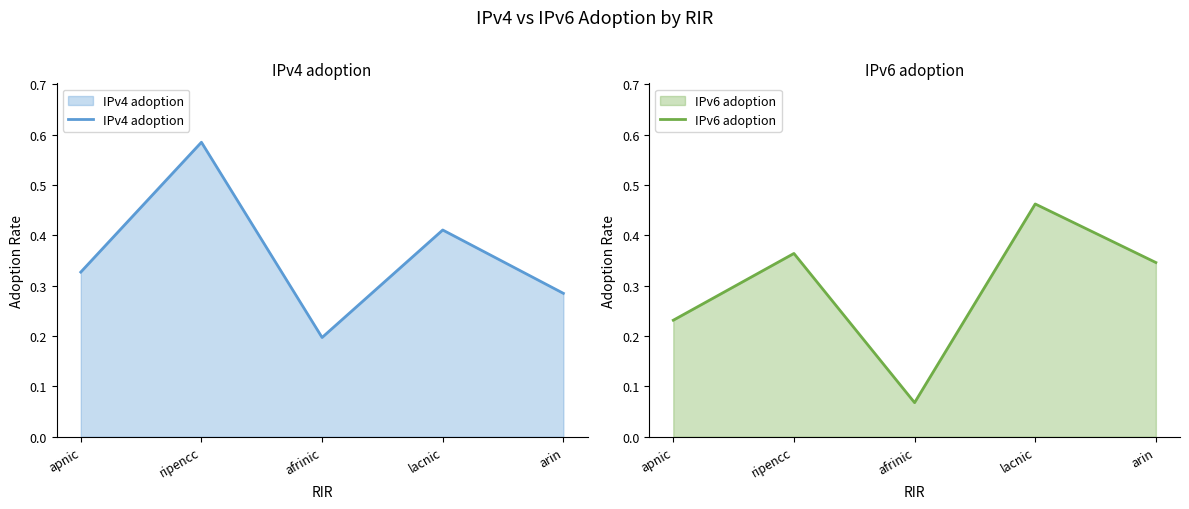

True or false: IPv6 adoption and IPv4 adoption cross at least once.

True